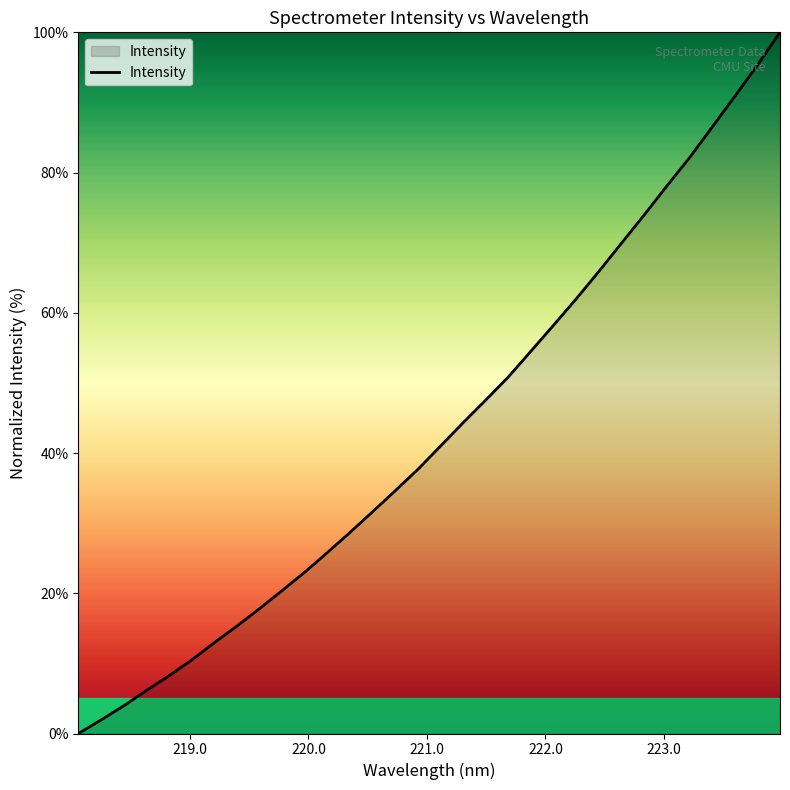

What is the difference between the maximum and minimum values?

100.0